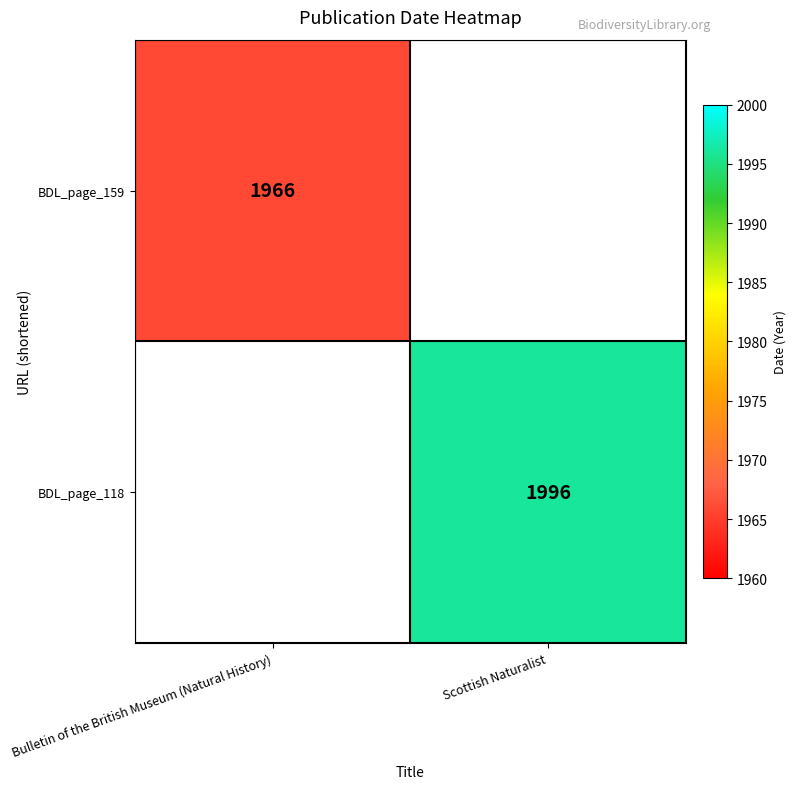

True or false: BDL_page_118 has a value of 1996 at Scottish Naturalist.

True